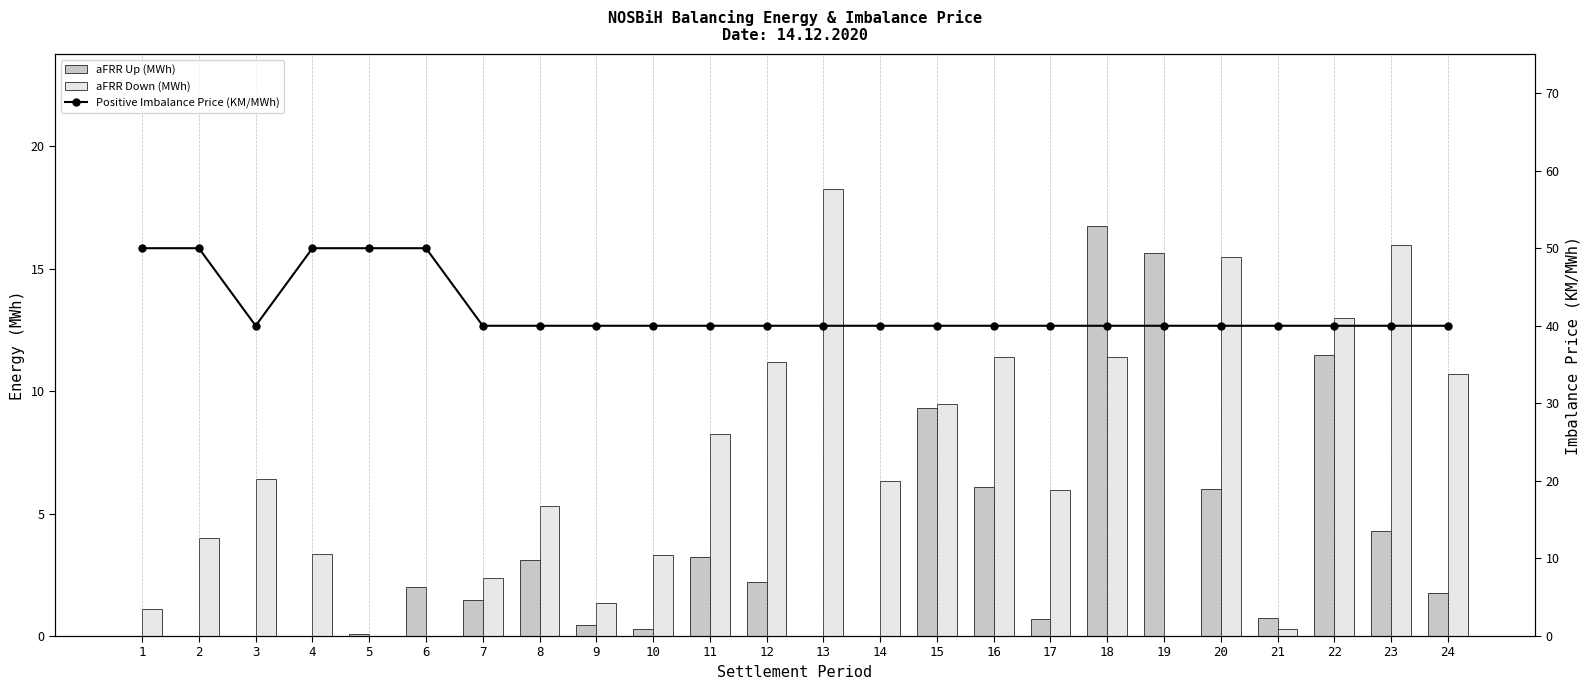

The Positive Imbalance Price (KM/MWh) series shows 8.4 at 20. True or false?

False